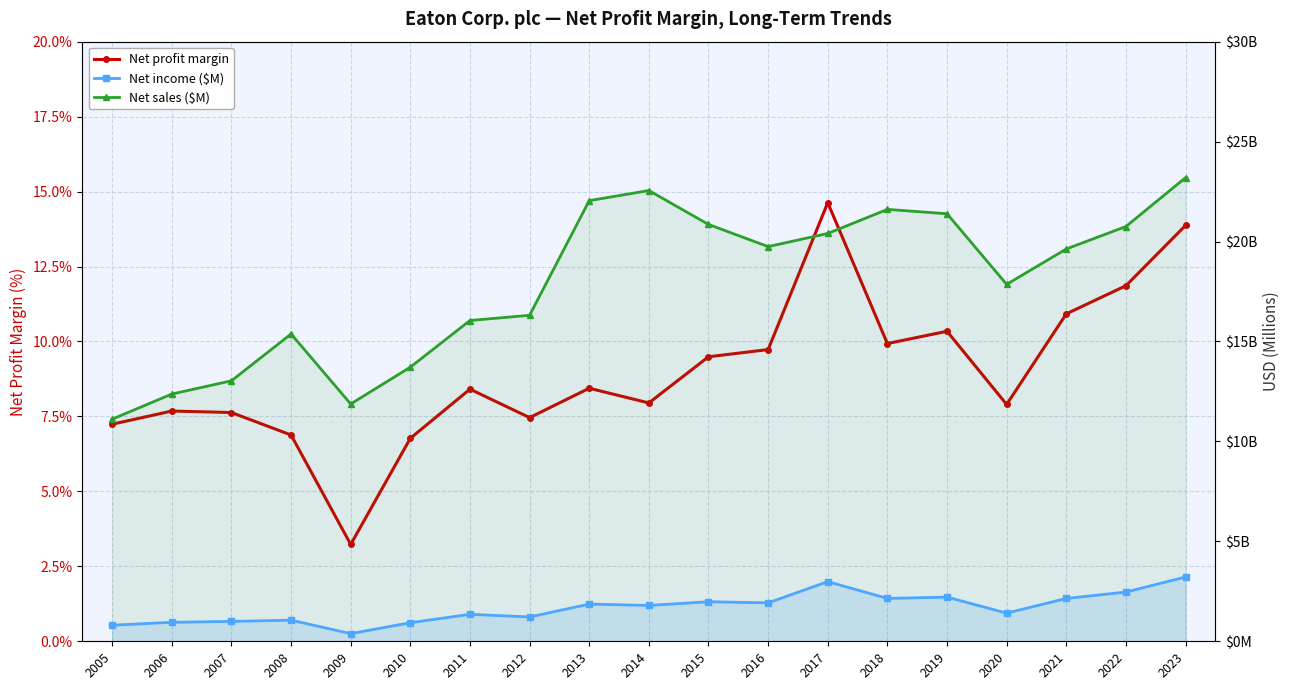

At 2018, list the series in order from largest to smallest.

Net sales ($M), Net income ($M), Net profit margin